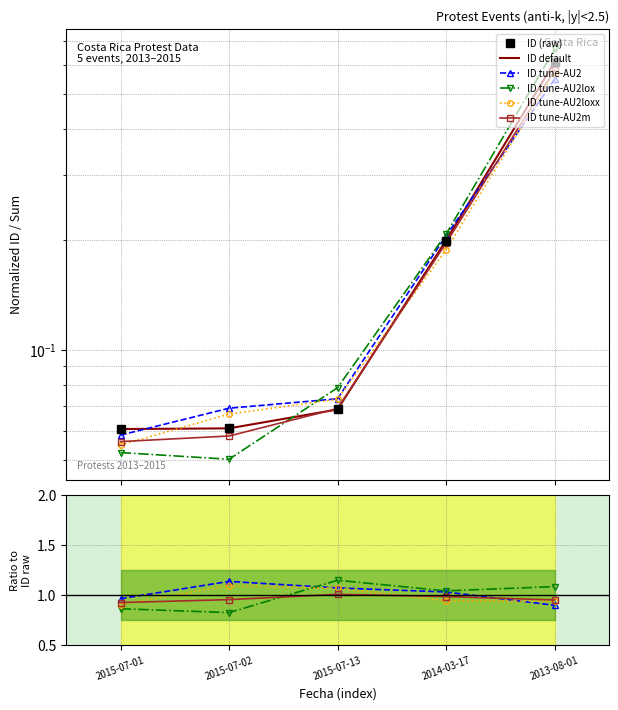

Reading left to right, transcribe all the data shown in this chart.

2015-07-01=0.1	2015-07-02=0.1	2015-07-13=0.1	2014-03-17=0.2	2013-08-01=0.6